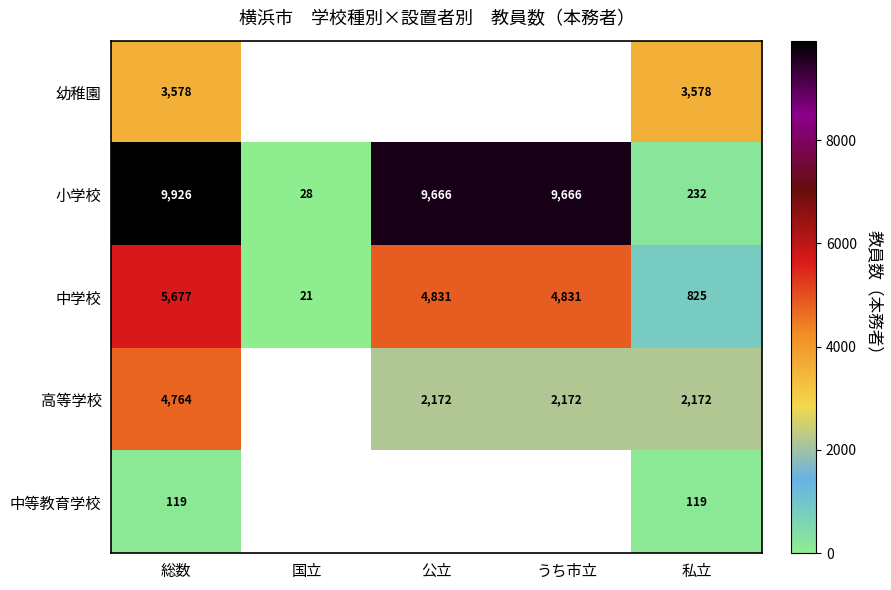

What is the total value across all series at 総数?

24064